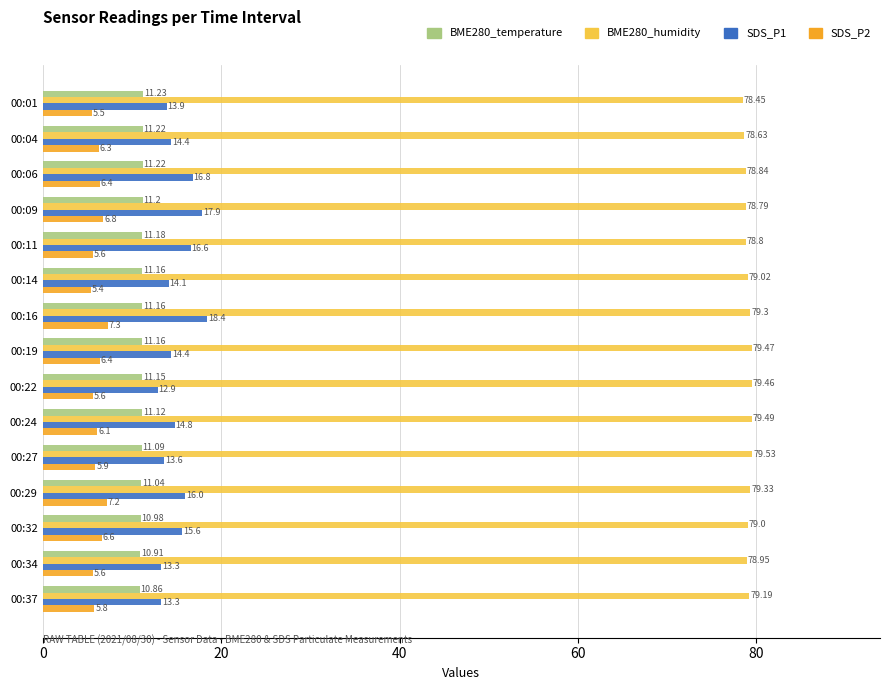

What is the greatest value displayed?

79.5